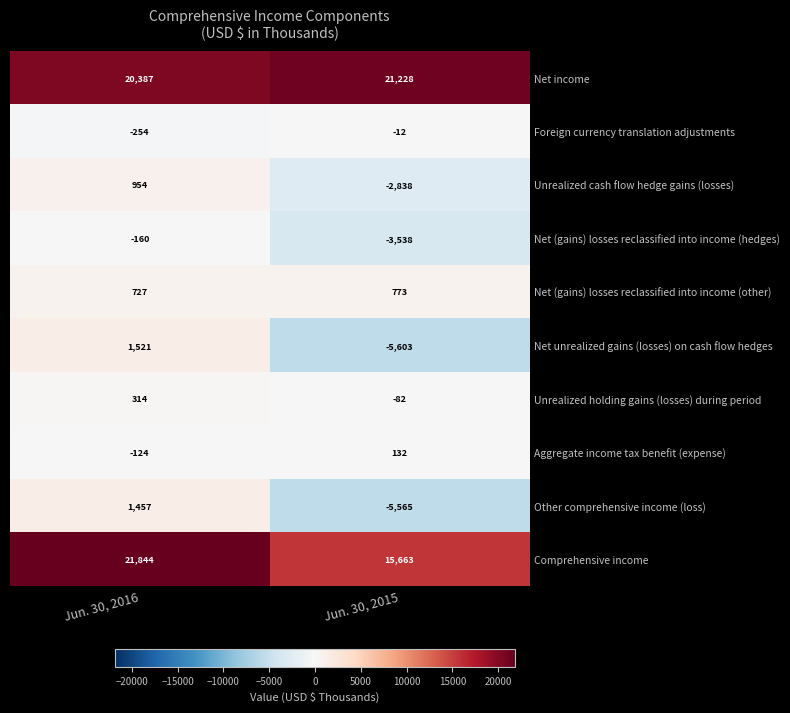

How many data points does each series have?

2